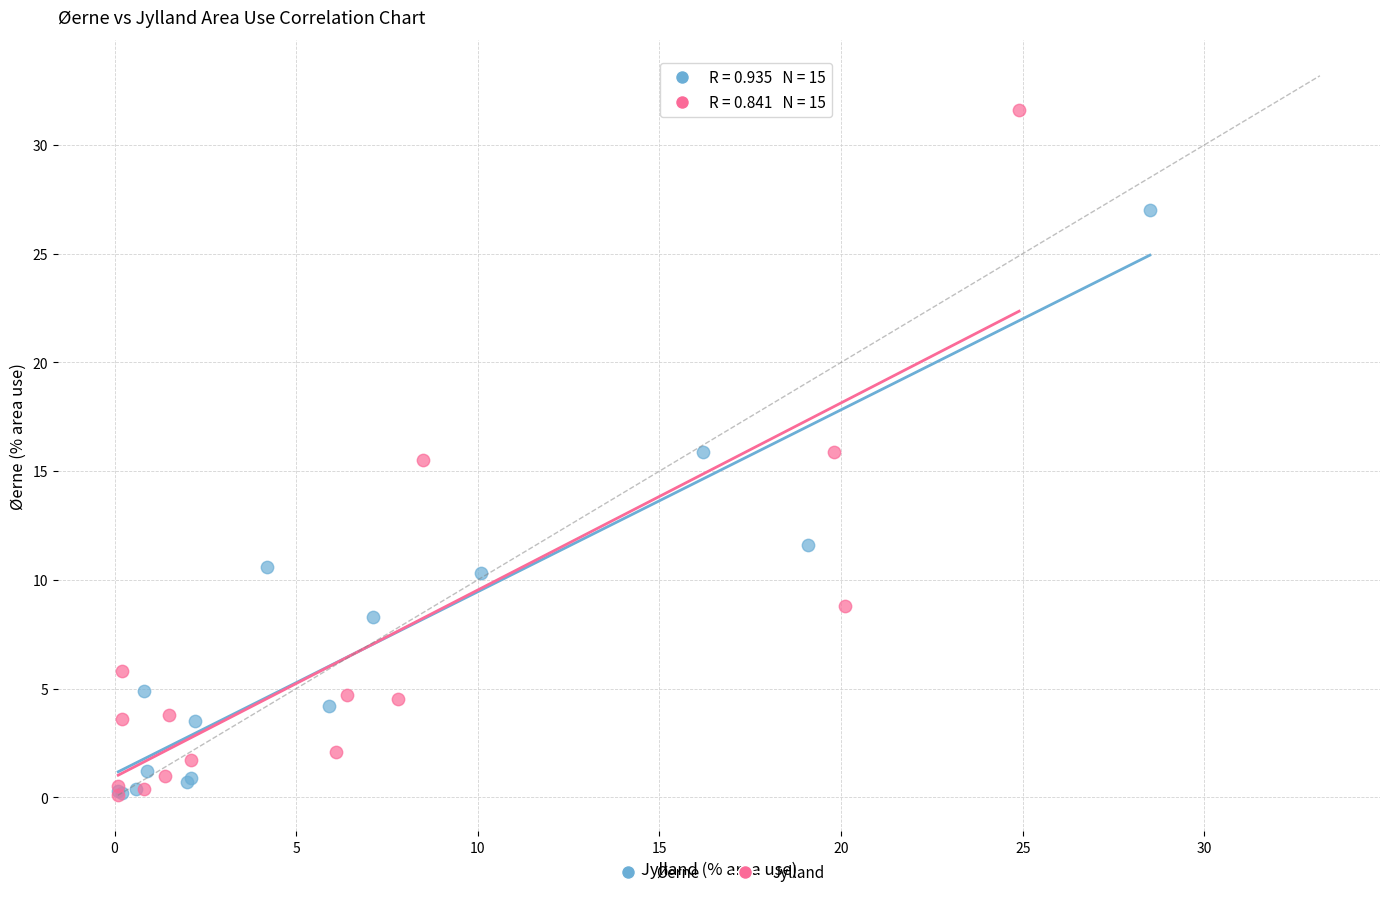

Which series has the largest Y range (max minus min)?

Jylland